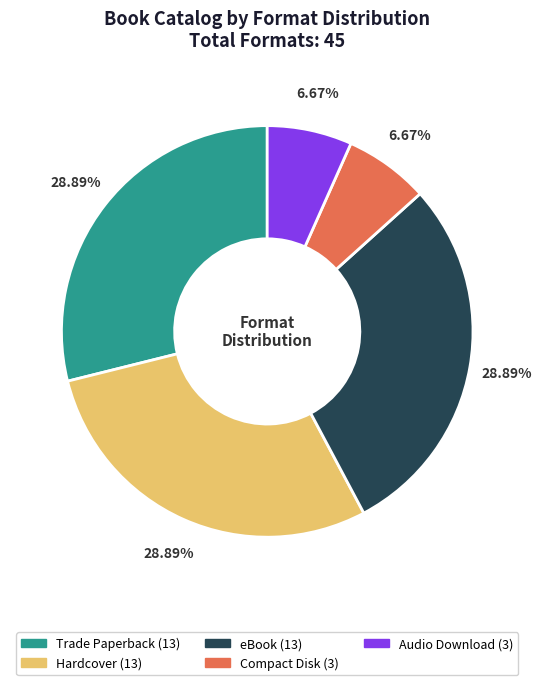

Does any single category account for the majority?

No